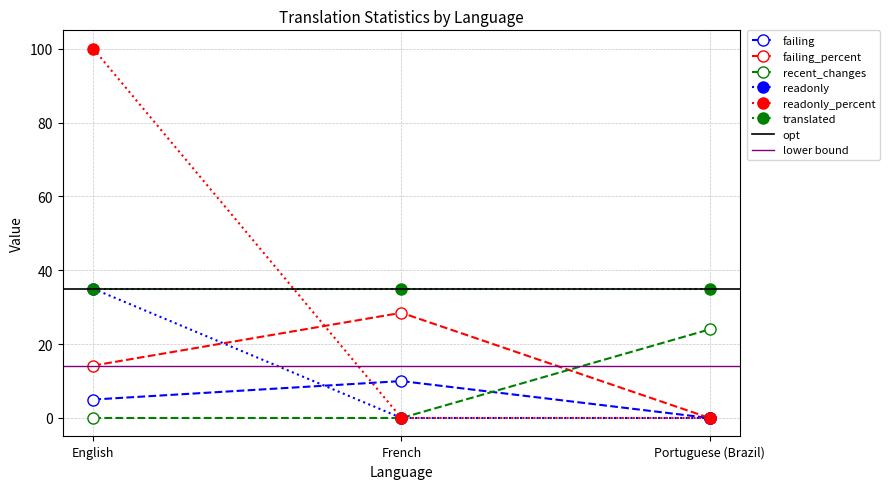

What is the difference between the highest and lowest values at Portuguese (Brazil)?

24.0